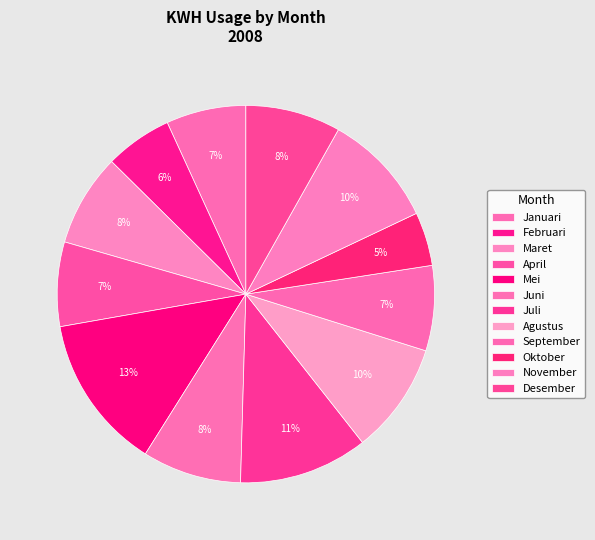

Is it true that Juni is 3% of the pie?

False